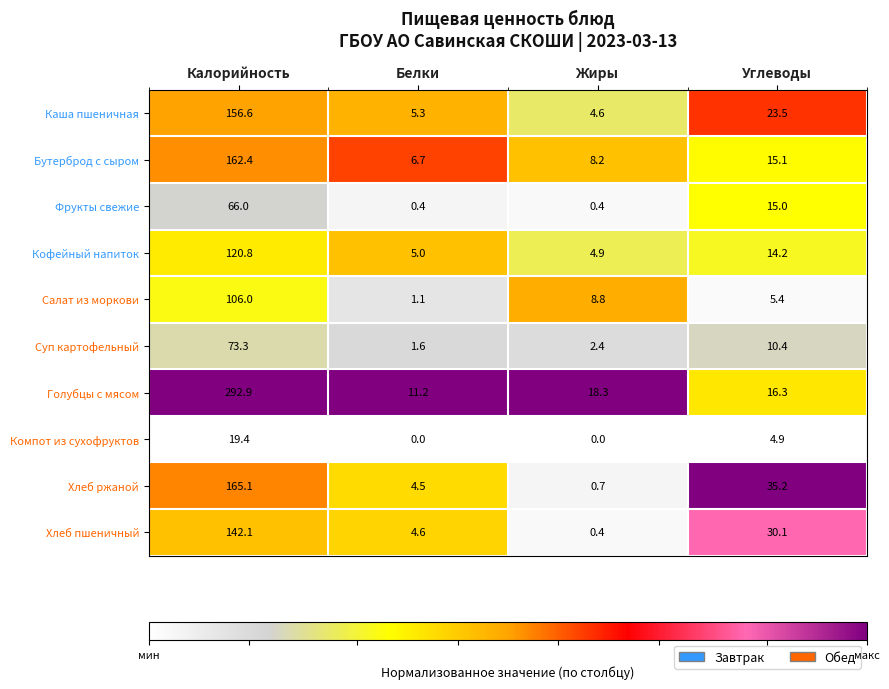

What is the average value of the Салат из моркови series?

30.3